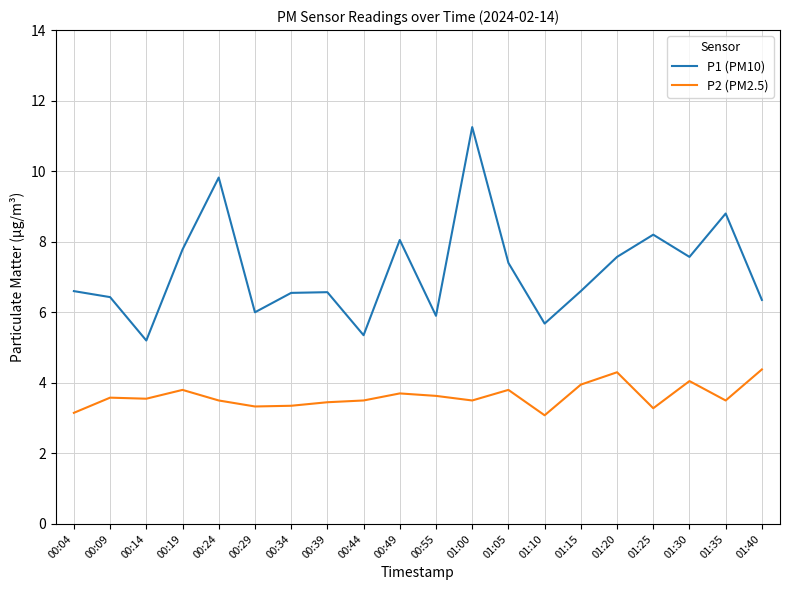

True or false: P2 (PM2.5) and P1 (PM10) intersect in this chart.

False